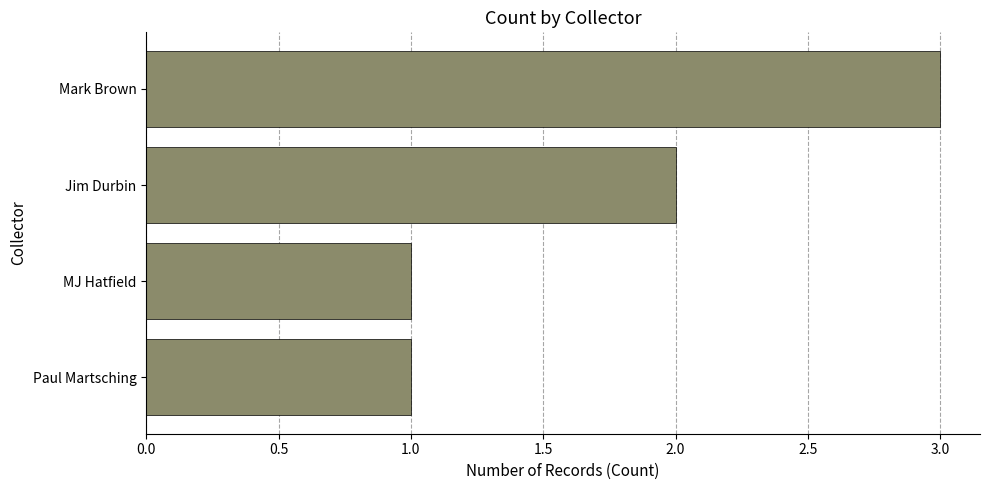

The value at Paul Martsching is 1. True or false?

True